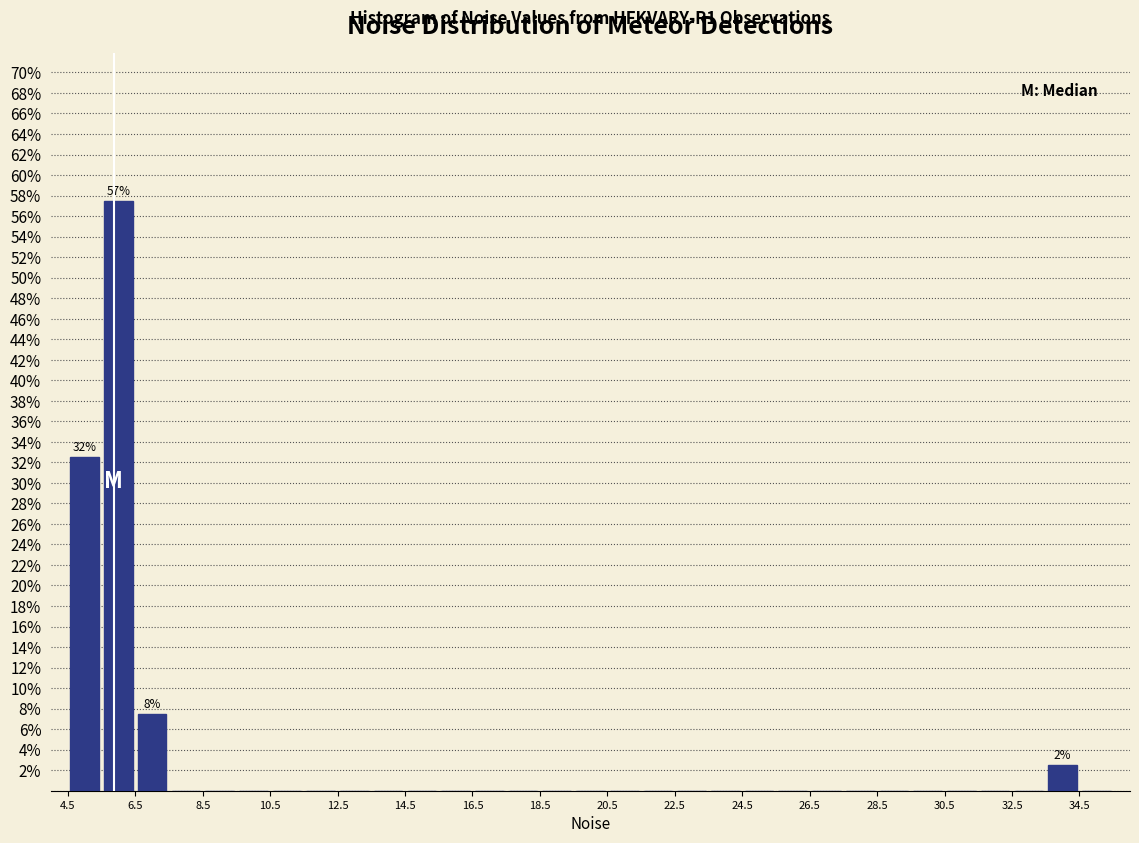

Over which range of the x-axis is the bar tallest?

5.5 to 6.5